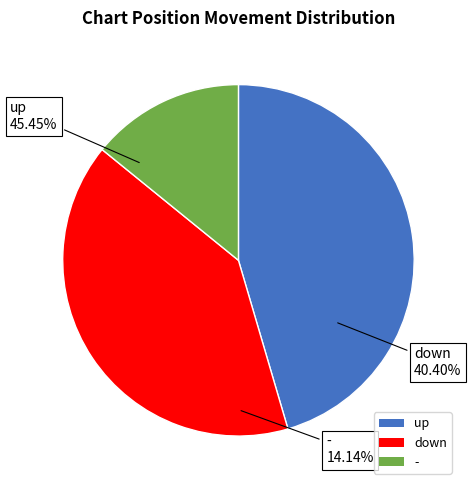

Rank the categories by value from lowest to highest.

-, down, up